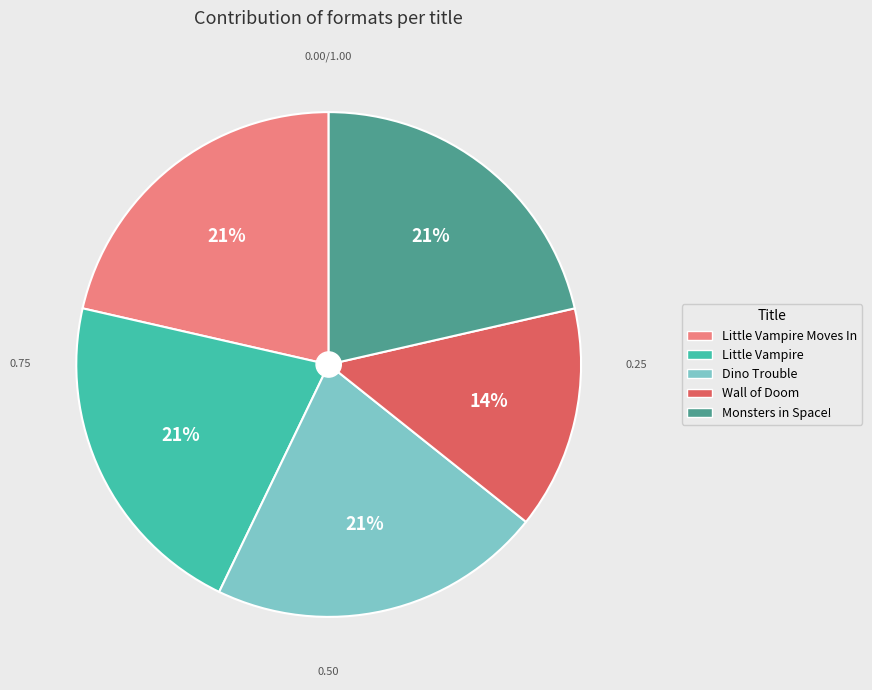

Approximately how many times larger is the value at Dino Trouble compared to Wall of Doom?

1.5